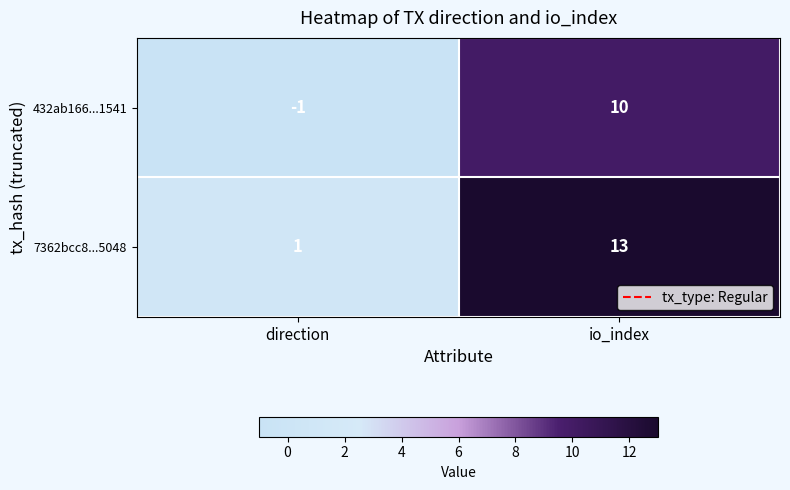

Which label corresponds to the smallest value in the chart?

direction